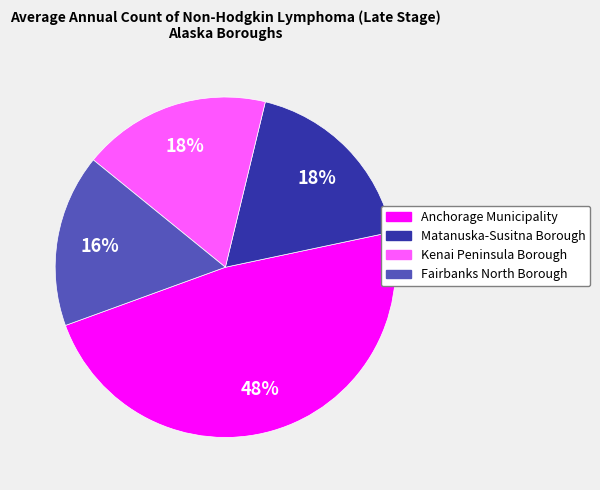

How many segments does this pie chart have?

4